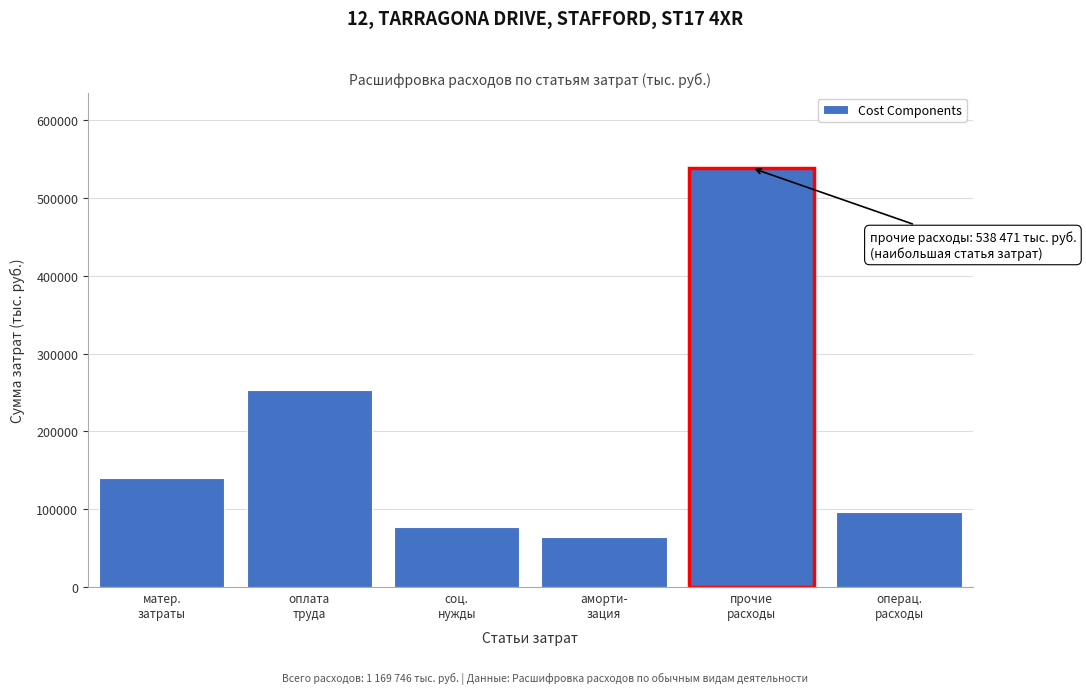

Reading left to right, transcribe all the data shown in this chart.

140378	252884	77314	64548	538471	96151